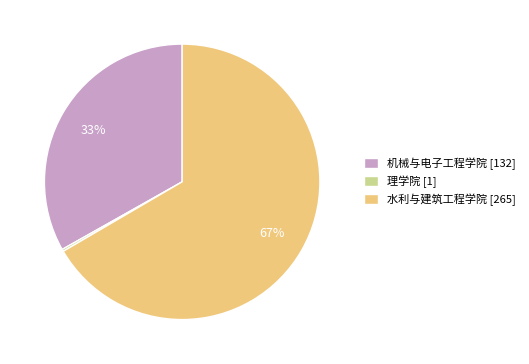

Which has a higher value, 水利与建筑工程学院 [265] or 机械与电子工程学院 [132]?

水利与建筑工程学院 [265]